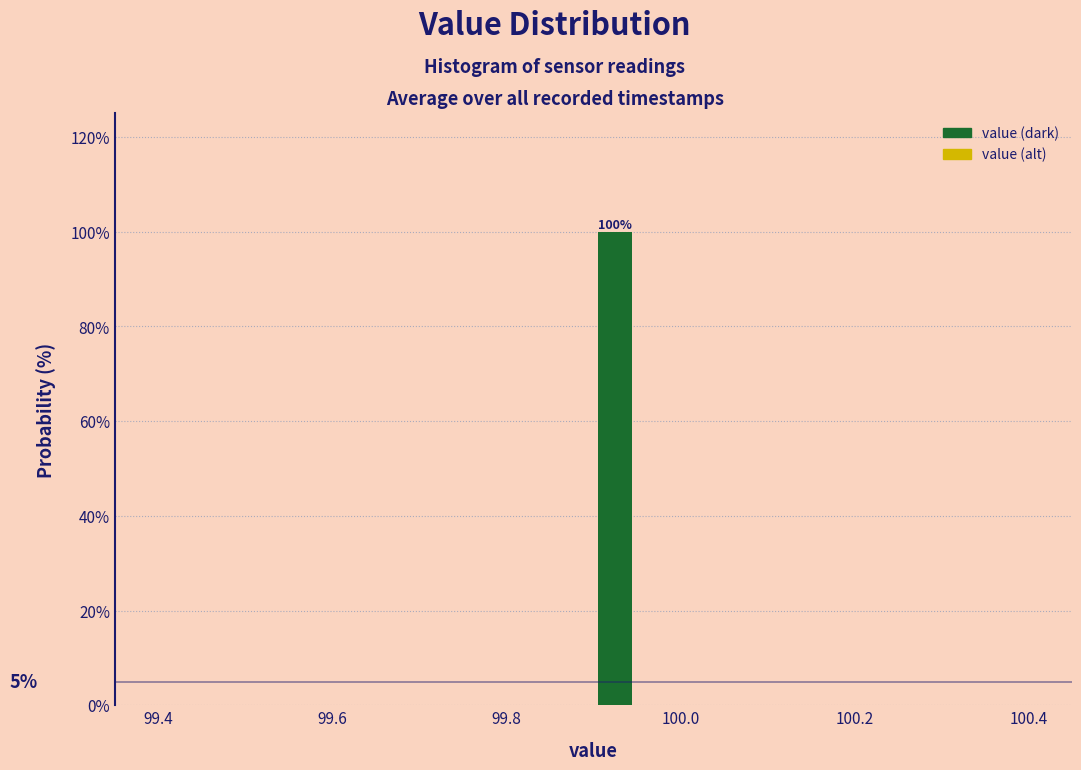

Around what value on the x-axis is the tallest bar? Give the approximate position of its centre, as read against the axis.

99.92